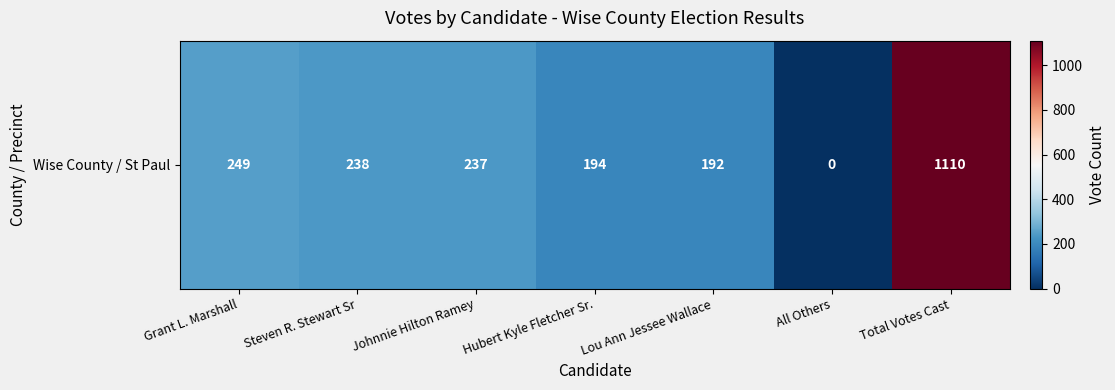

Between Grant L. Marshall and Total Votes Cast, which is larger?

Total Votes Cast